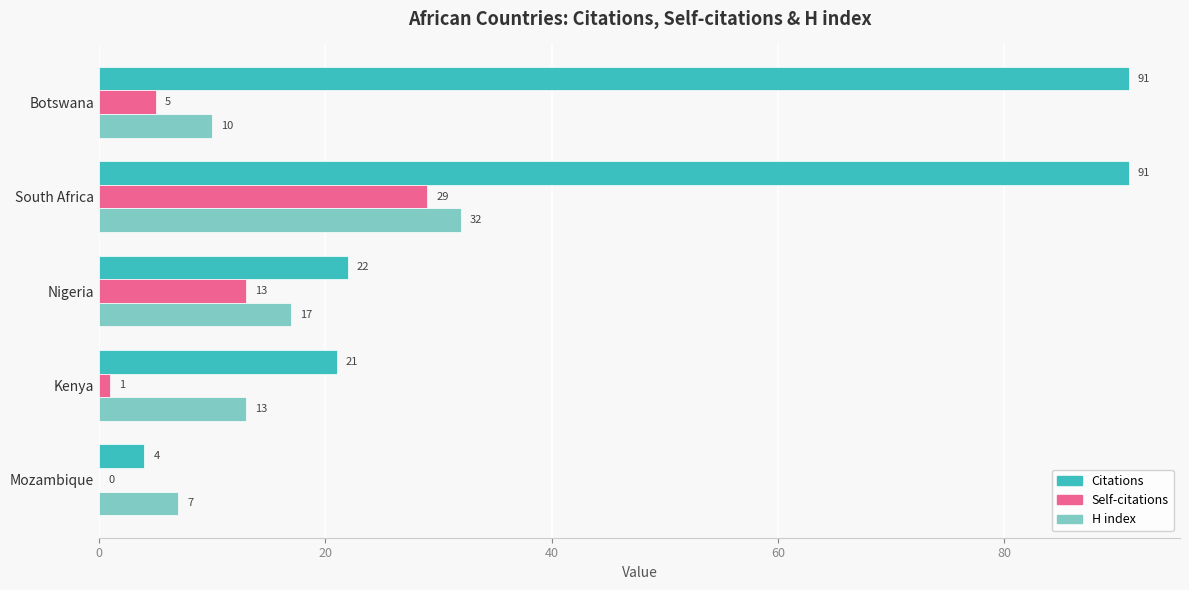

True or false: Self-citations has a value of 5 at Botswana.

True